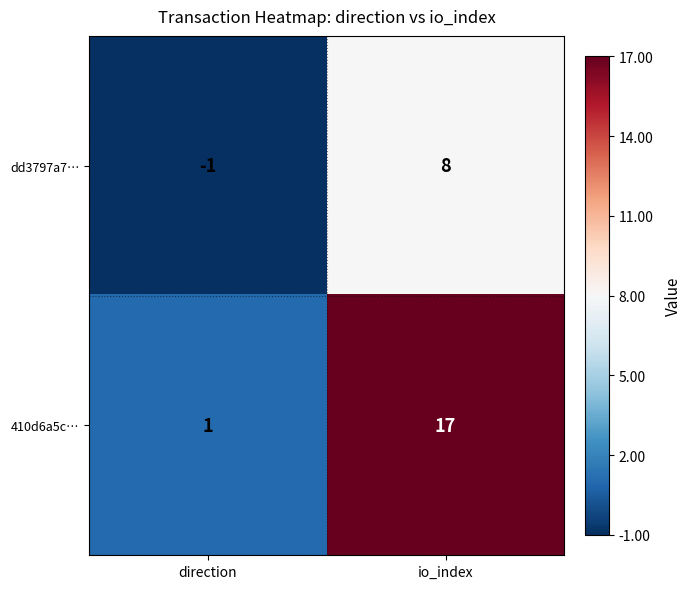

Rank the series by their maximum value, from lowest to highest.

dd3797a7…, 410d6a5c…